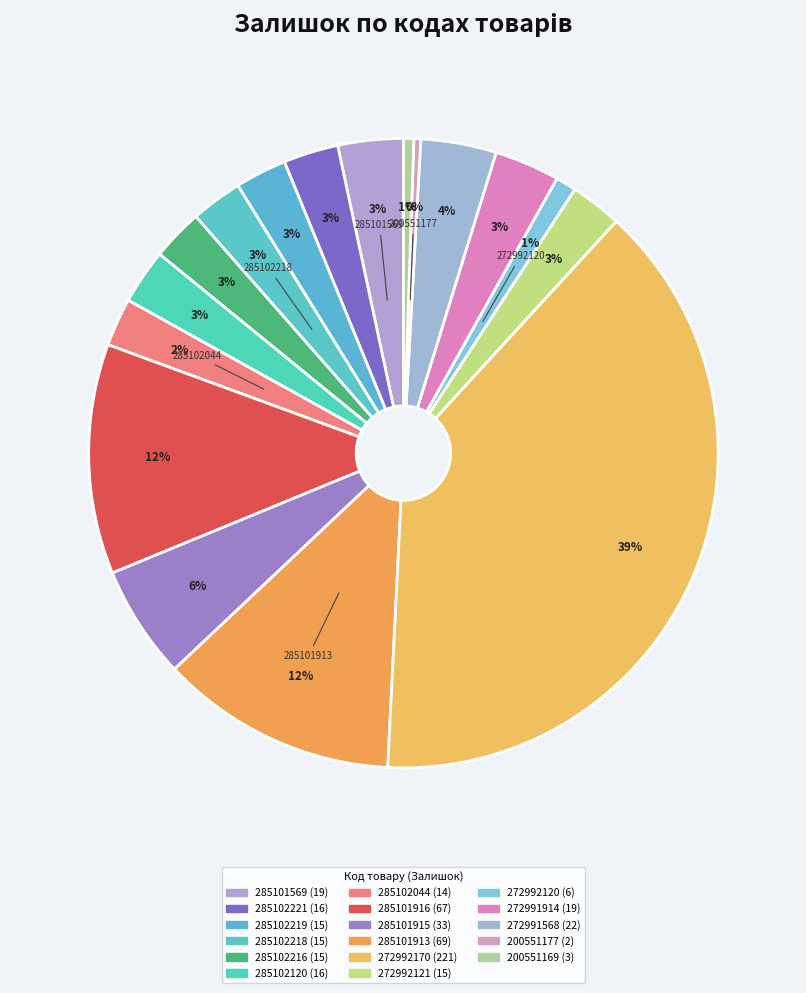

Which category has the smallest portion of the pie?

200551177